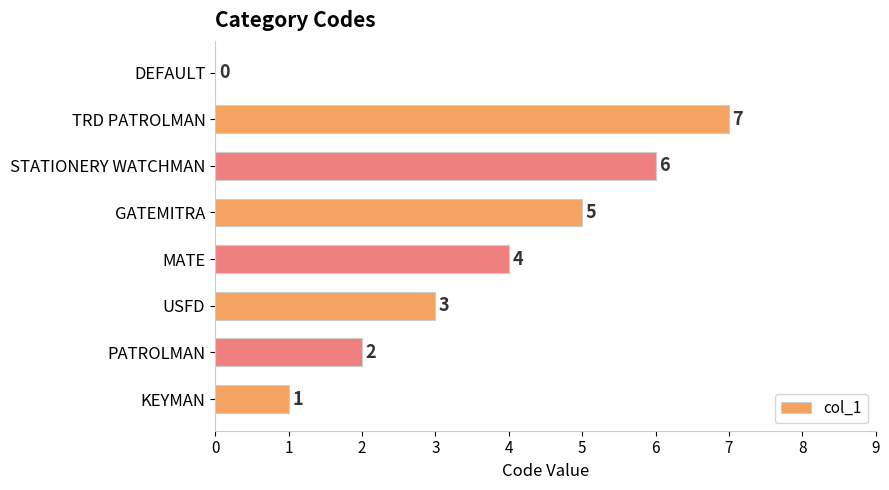

Which has a higher value, USFD or TRD PATROLMAN?

TRD PATROLMAN